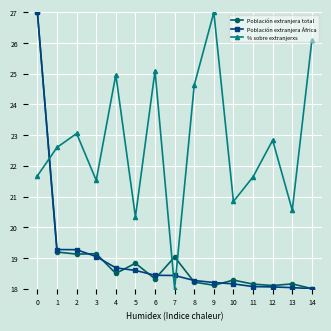

What are all the series names shown in the legend?

Población extranjera total, Población extranjera África, % sobre extranjerxs